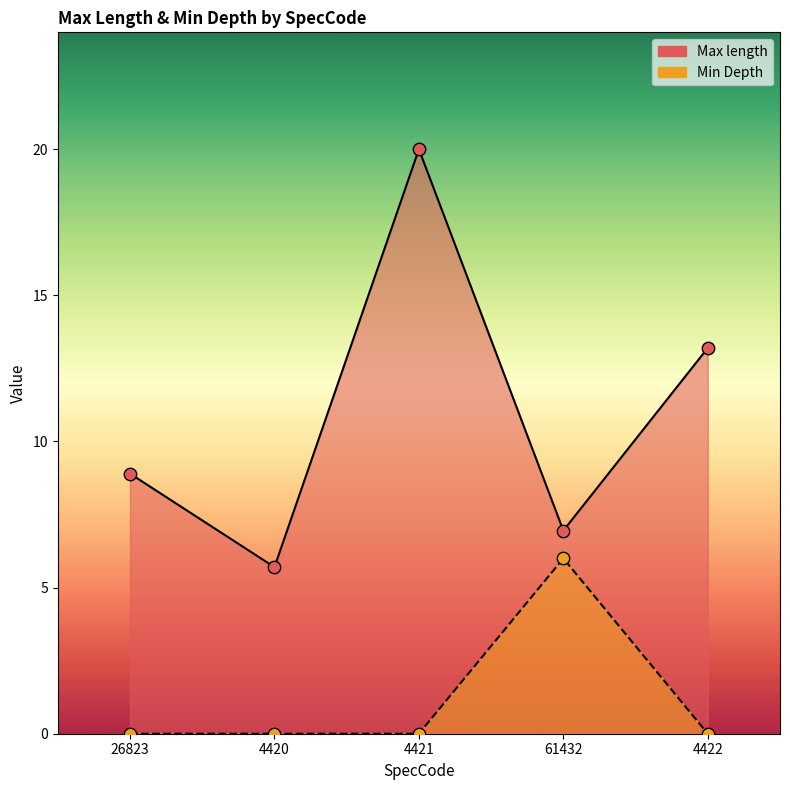

Which series has the widest spread of Y values?

Max length